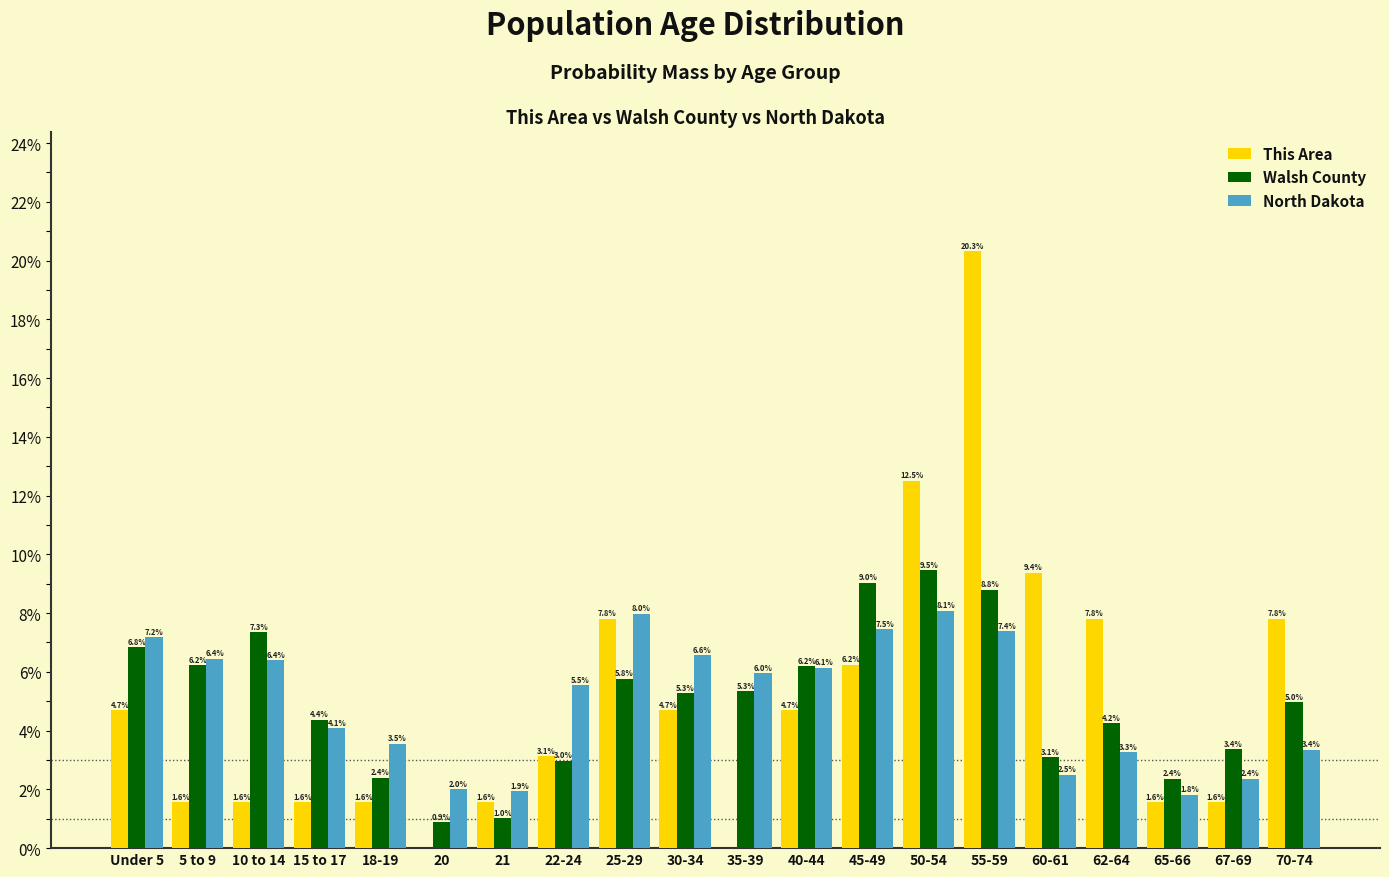

What is the sum of all Walsh County values?

100.0